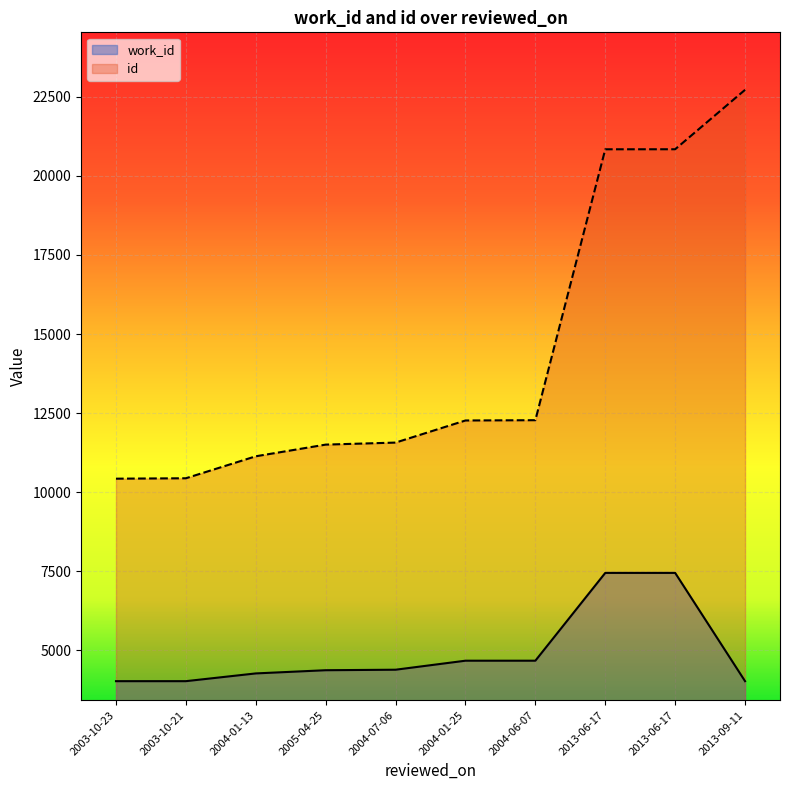

What value does the id series have at 2013-06-17, to the nearest 10?

20840